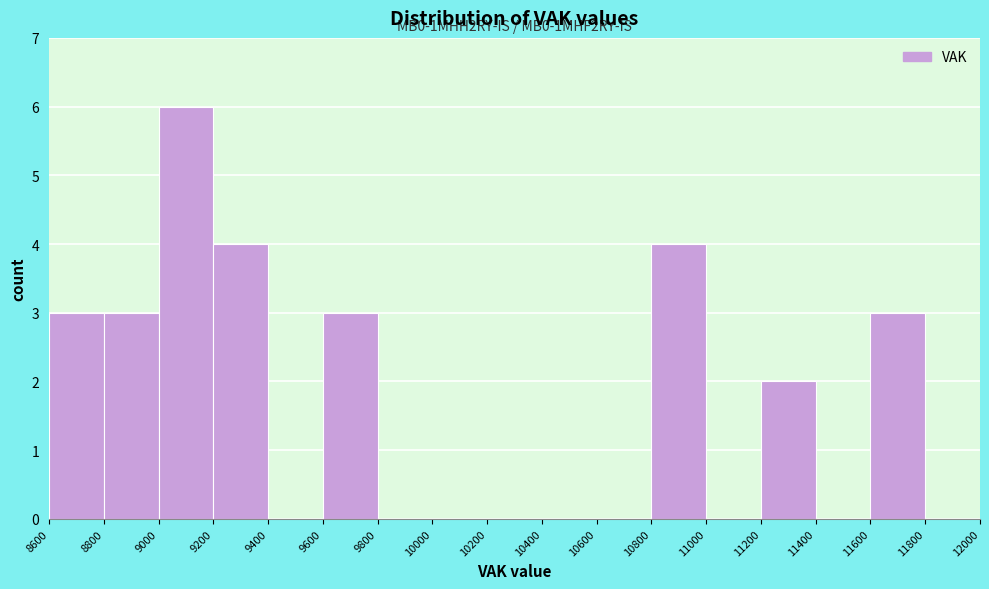

Which range on the x-axis has the tallest bar?

9000 to 9200